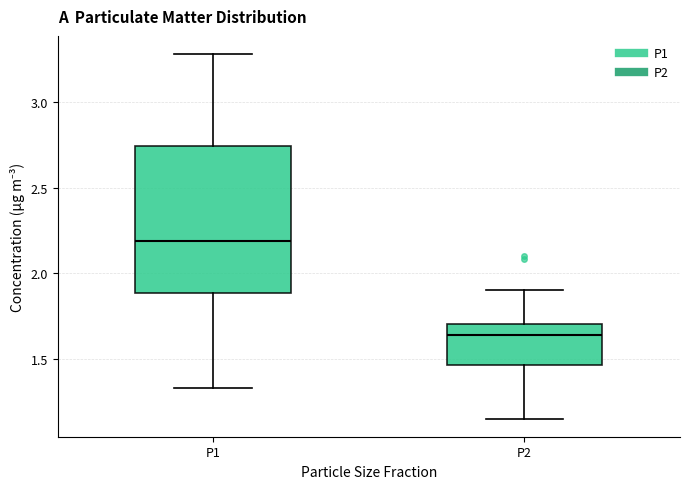

Which box has the lowest median line?

P2